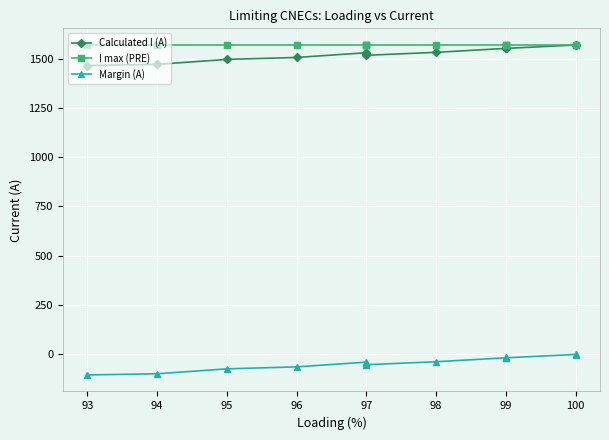

At which label does Calculated I (A) first exceed 1530?

98